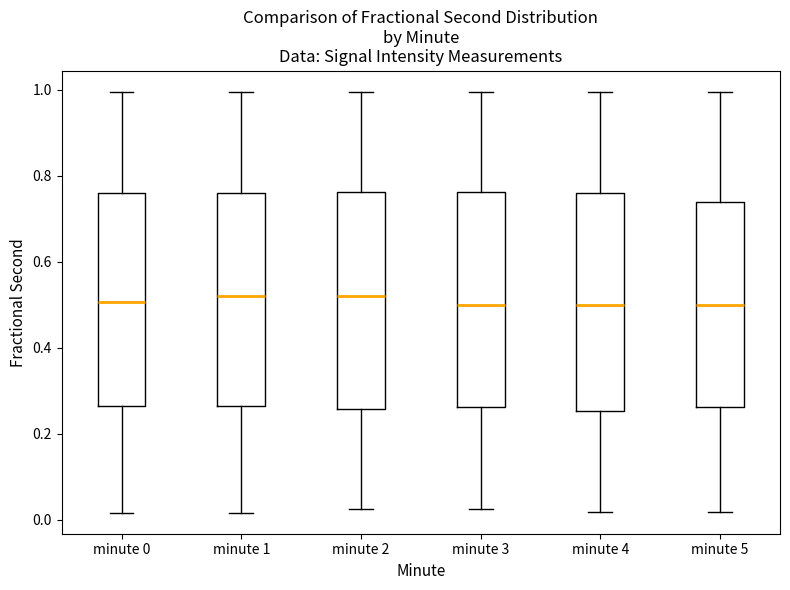

Reading left to right, transcribe this box plot: for each box, give where its median line is, the range the box spans, and where its two whiskers end, as read against the y-axis. The values are not printed on the chart, so give them approximately, as read against the axis.

minute 0: median 0.50, box 0.26 to 0.76, whiskers 0.02 to 1.00
minute 1: median 0.52, box 0.26 to 0.76, whiskers 0.02 to 1.00
minute 2: median 0.52, box 0.26 to 0.76, whiskers 0.02 to 1.00
minute 3: median 0.50, box 0.26 to 0.76, whiskers 0.02 to 1.00
minute 4: median 0.50, box 0.26 to 0.76, whiskers 0.02 to 1.00
minute 5: median 0.50, box 0.26 to 0.74, whiskers 0.02 to 1.00